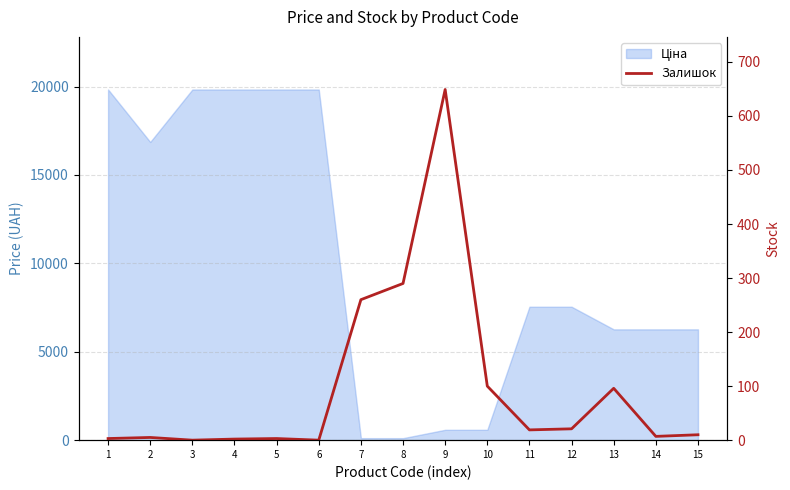

The value at 15 is 10. True or false?

True